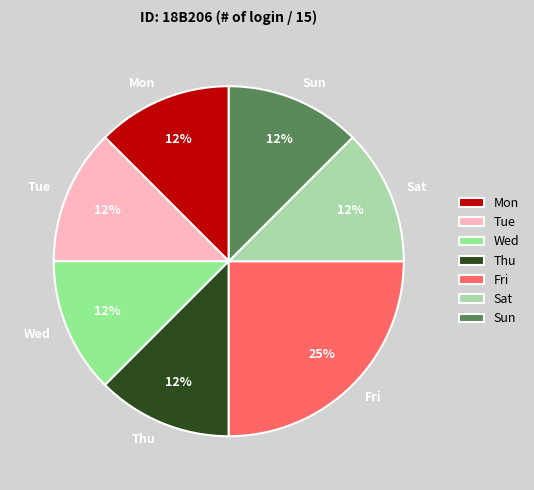

Approximately how many times larger is the value at Sun compared to Wed?

1.0